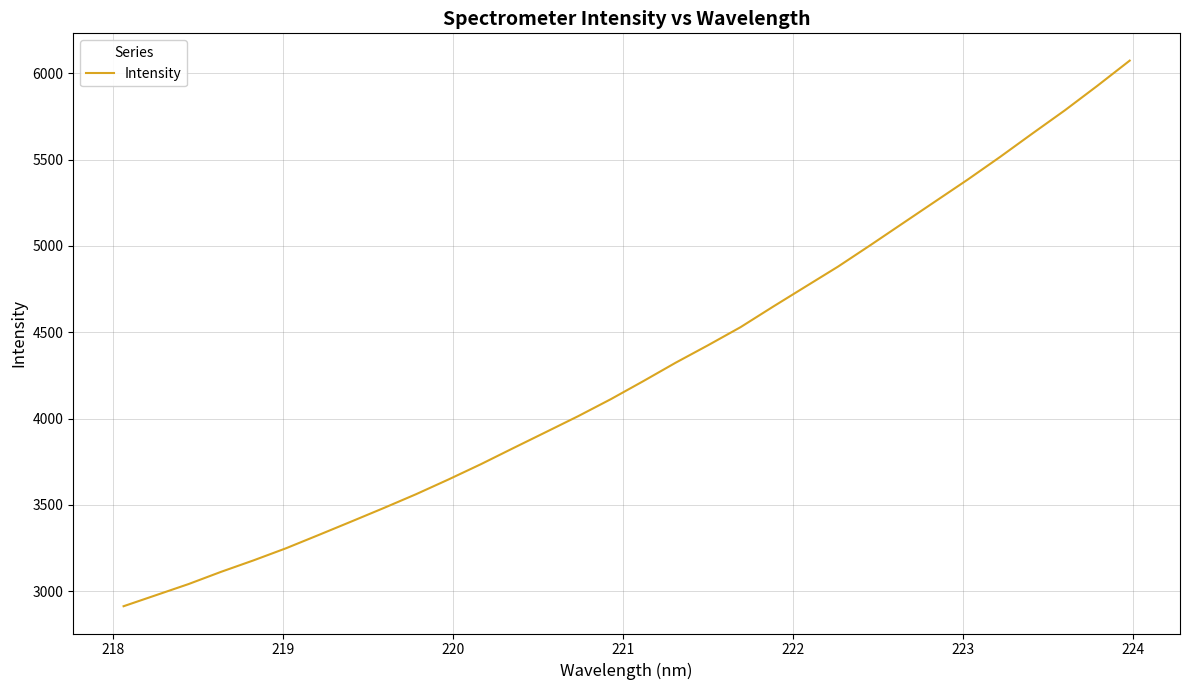

What is the maximum value shown in the chart?

6073.5